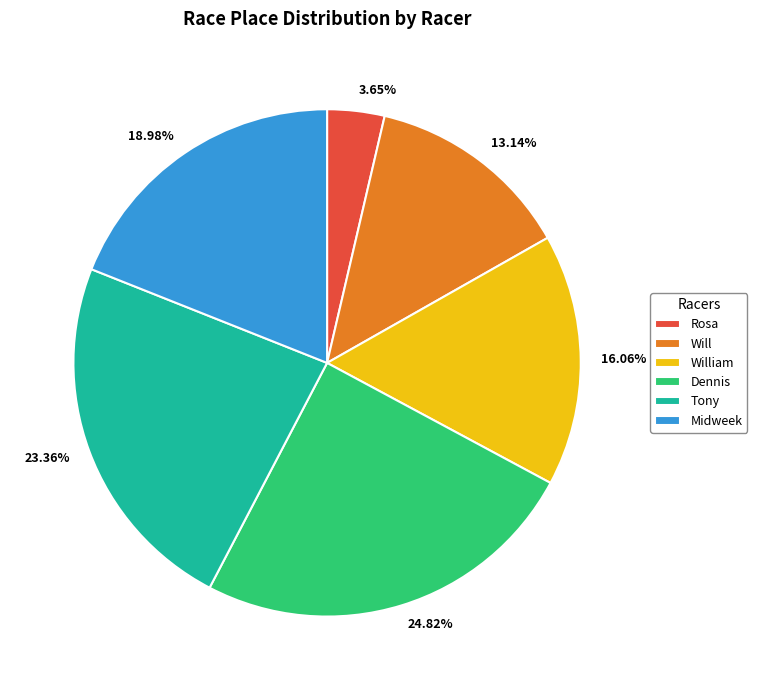

Is there any slice that represents more than half of the pie?

No